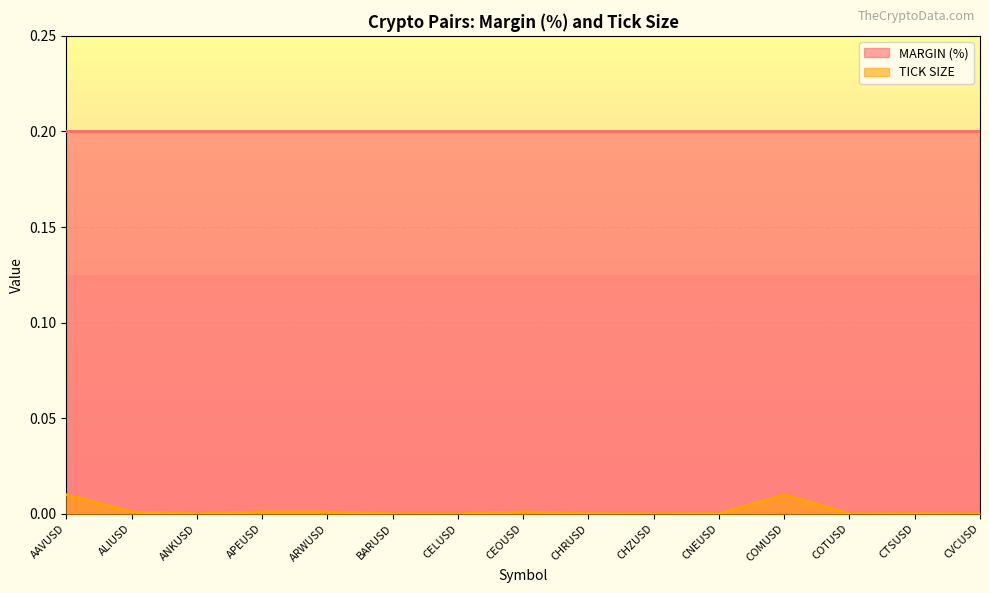

True or false: there are more than 2 points higher than both neighbors.

True